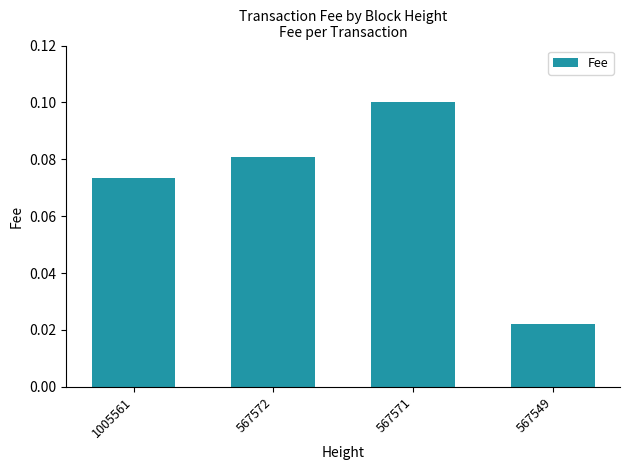

At which category does the chart reach its minimum across all series?

567549